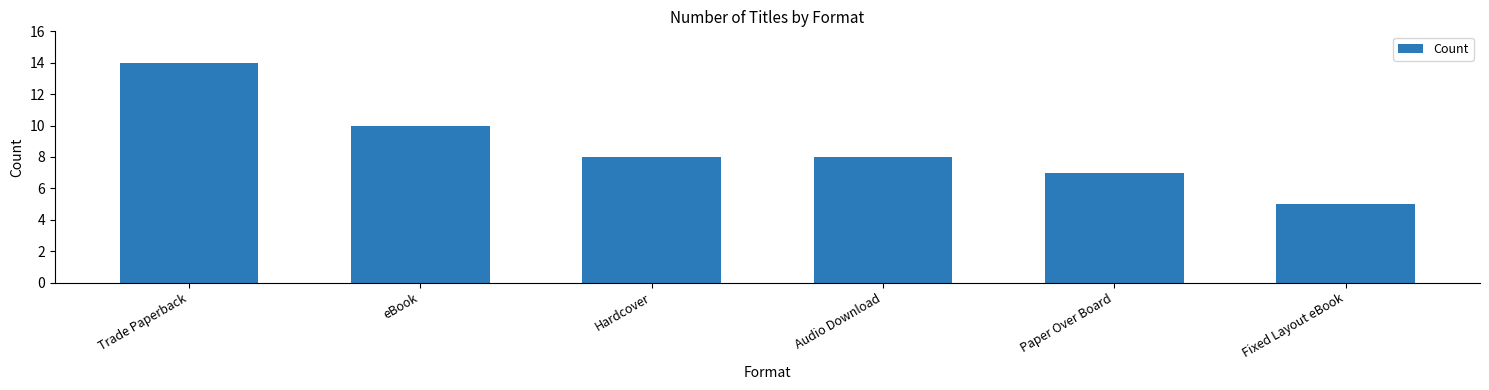

Read the value at Paper Over Board.

7